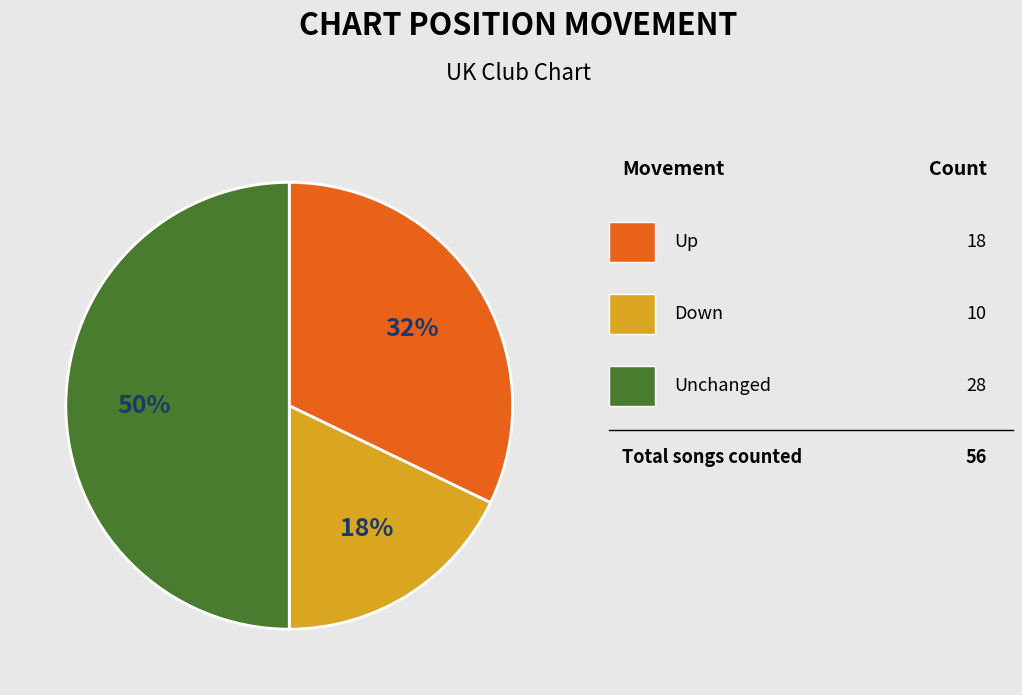

To the nearest percent, what is the average slice percentage?

33%